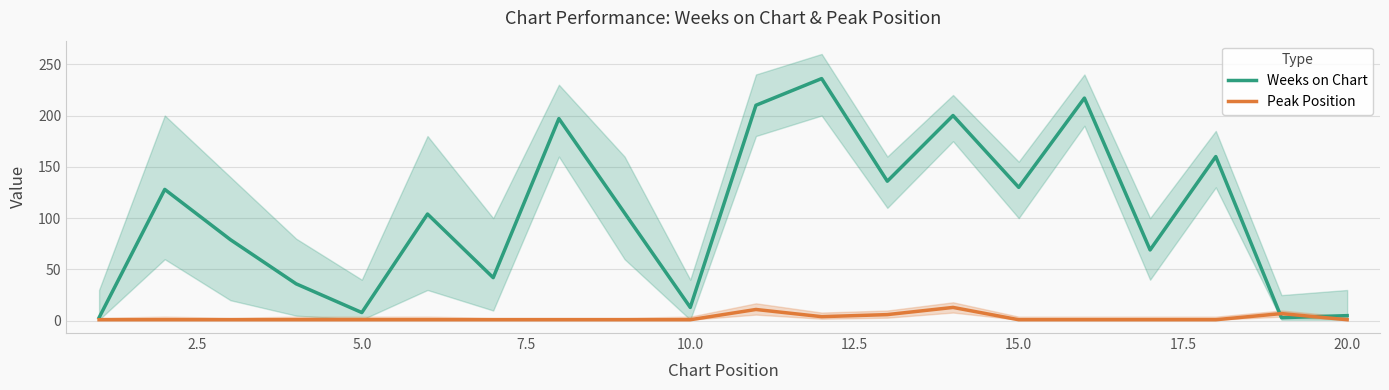

How many lines are shown in the chart?

2